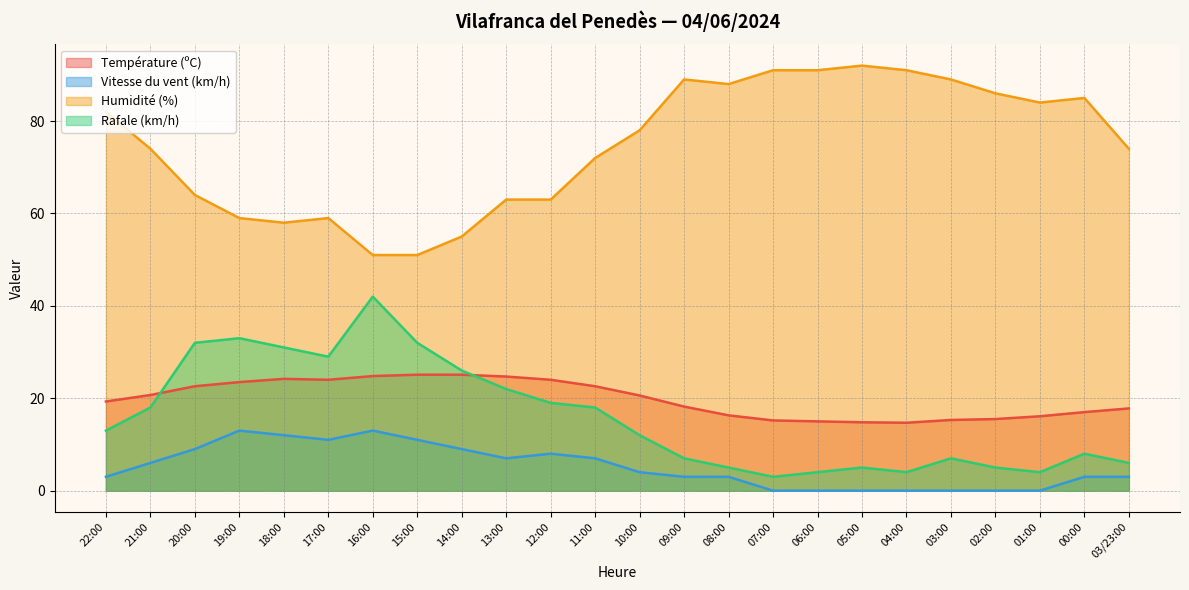

How many lines are shown in the chart?

4